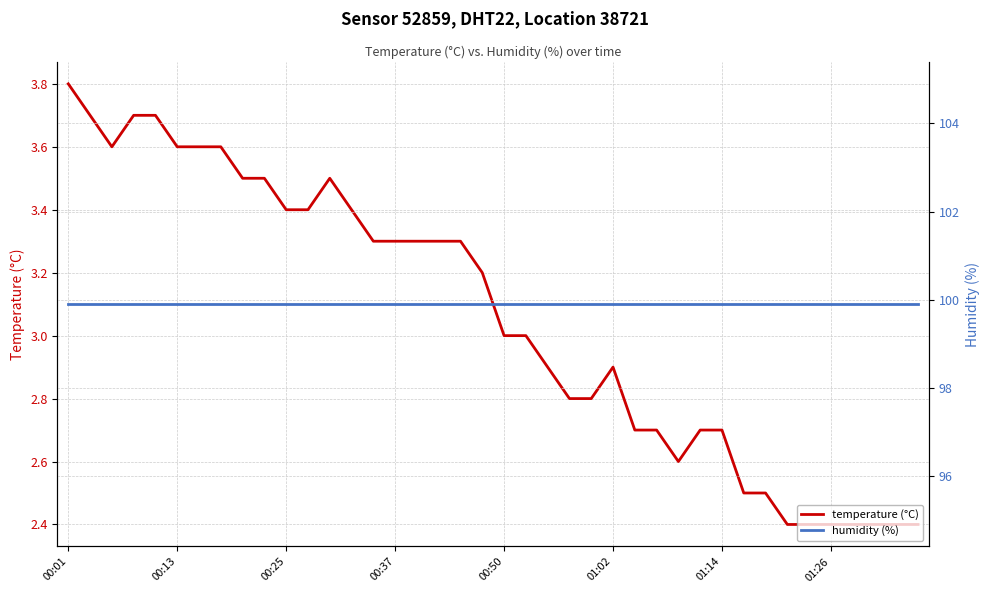

True or false: temperature (°C) has a value of 2.9 at 01:02.

True